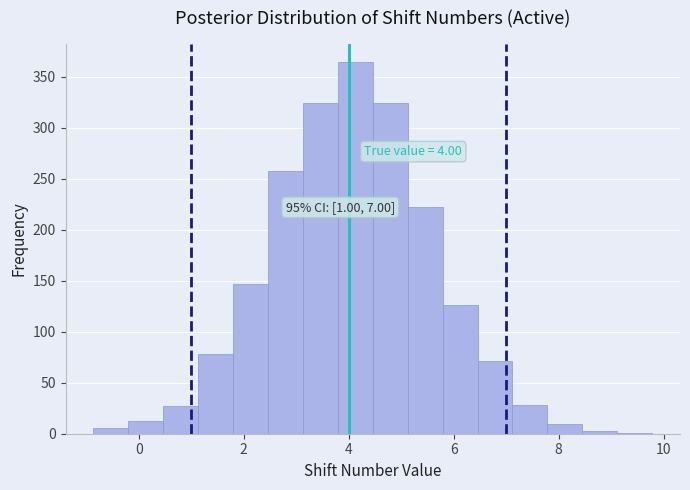

Around what value on the x-axis is the tallest bar? Give the approximate position of its centre, as read against the axis.

4.2